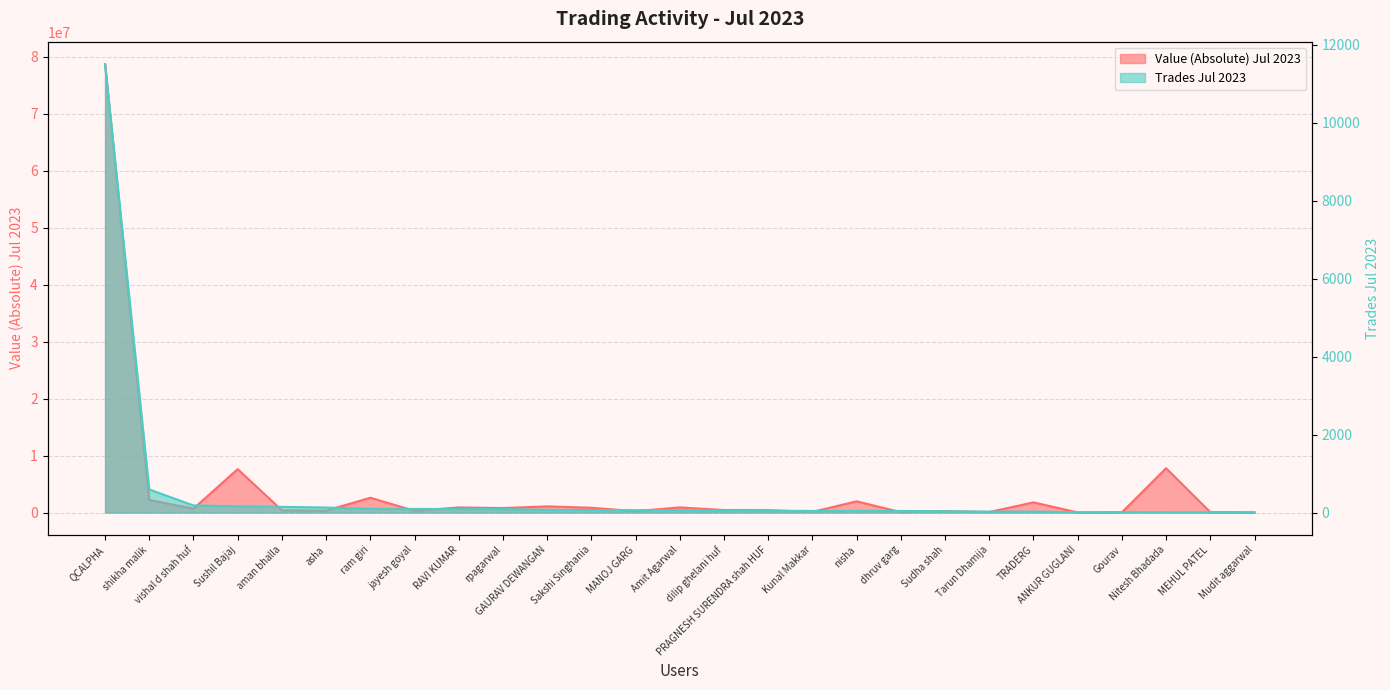

What are all the series names shown in the legend?

Value(absolute) Jul 2023, Trades Jul 2023